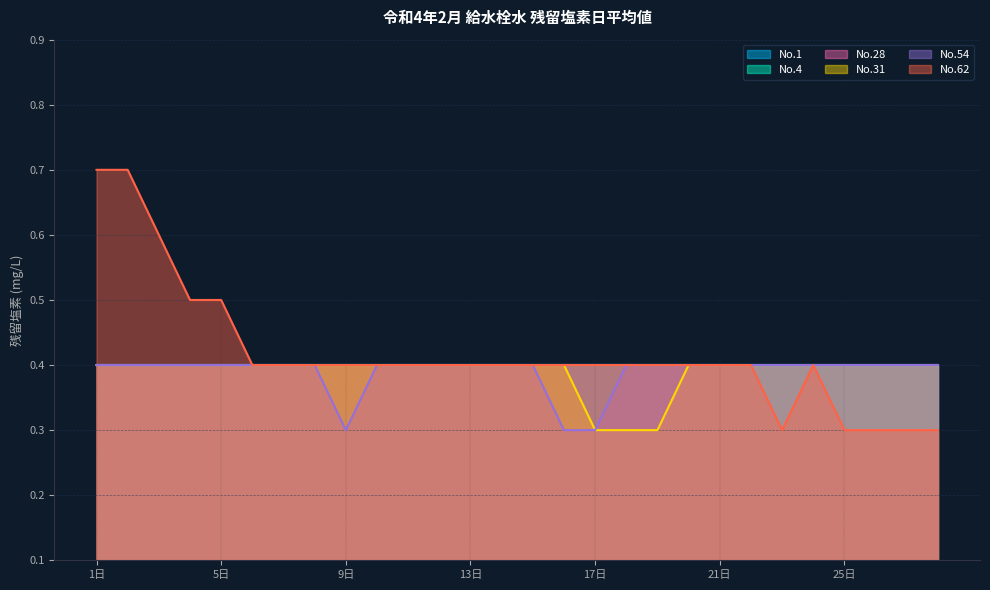

Read the No.54 value at 19日.

0.4